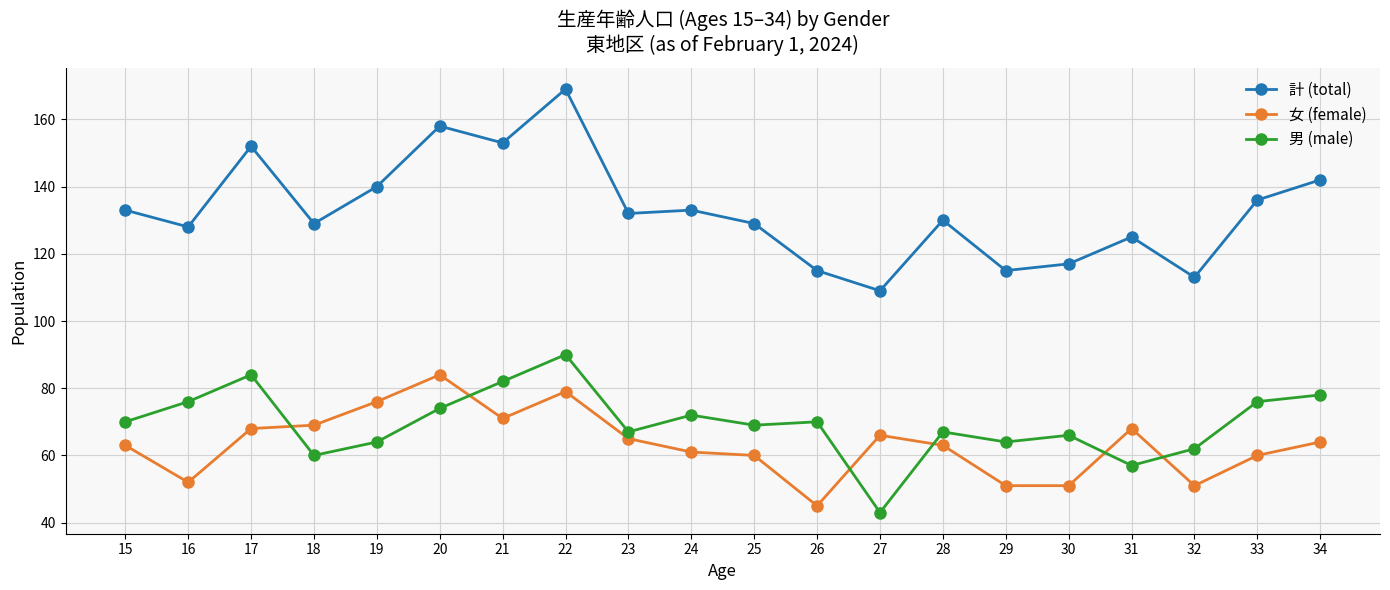

What is the total value across all series at 32?

226